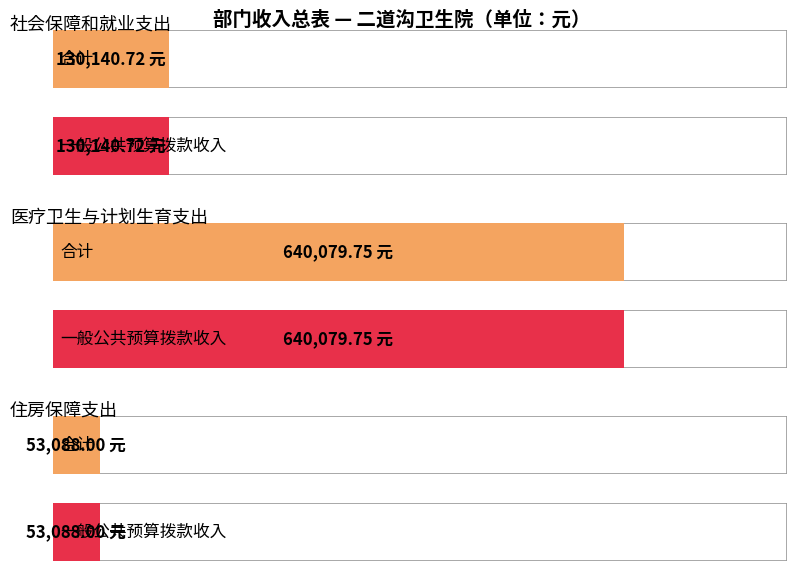

Reading left to right, list all the values displayed in this chart.

合计: 130140.7	640079.8	53088.0
一般公共预算拨款收入: 130140.7	640079.8	53088.0